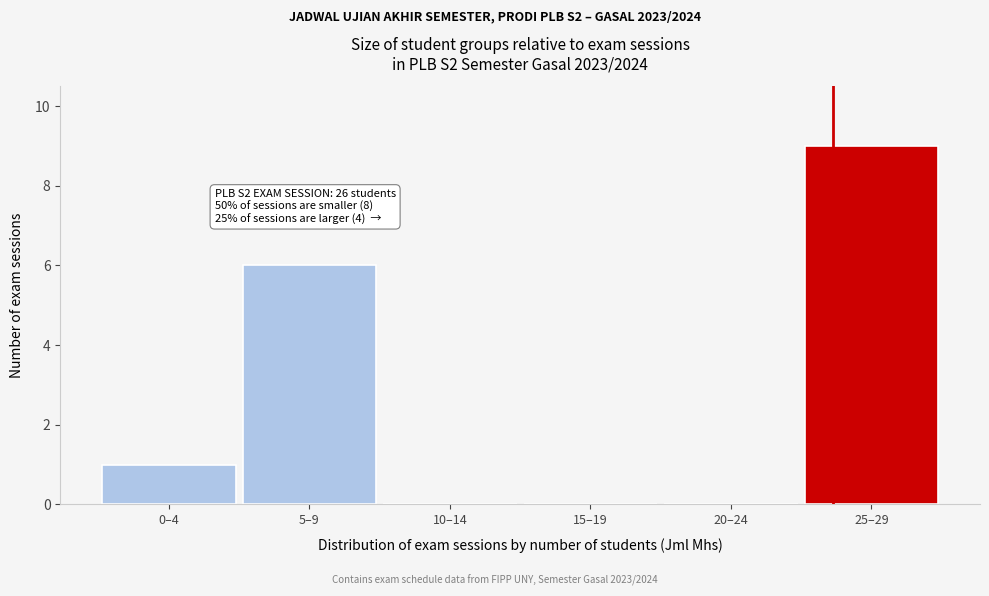

Reading right to left, what are all the values shown in this chart?

25–29=9	20–24=0	15–19=0	10–14=0	5–9=6	0–4=1